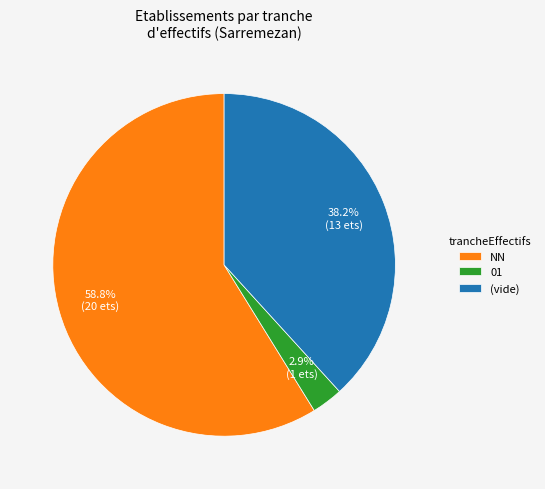

Is NN the majority of the pie?

Yes